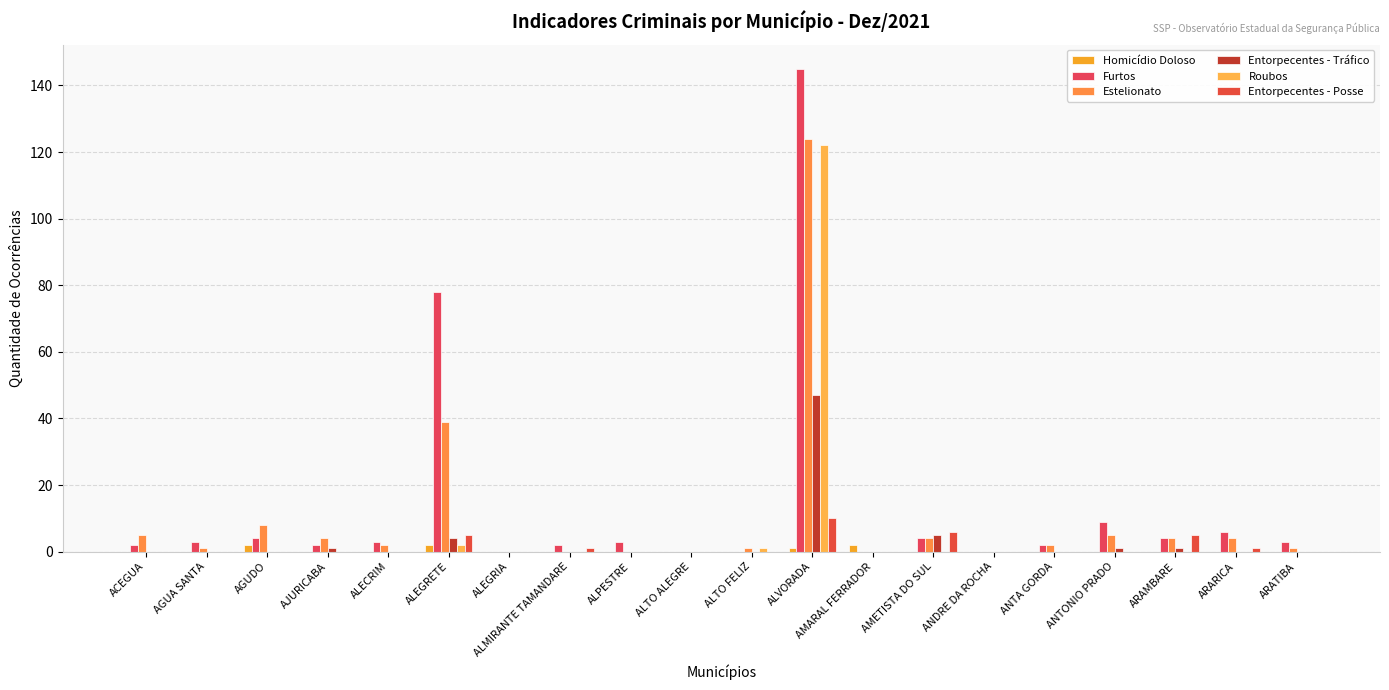

At which category is the sum across all series the highest?

ALVORADA